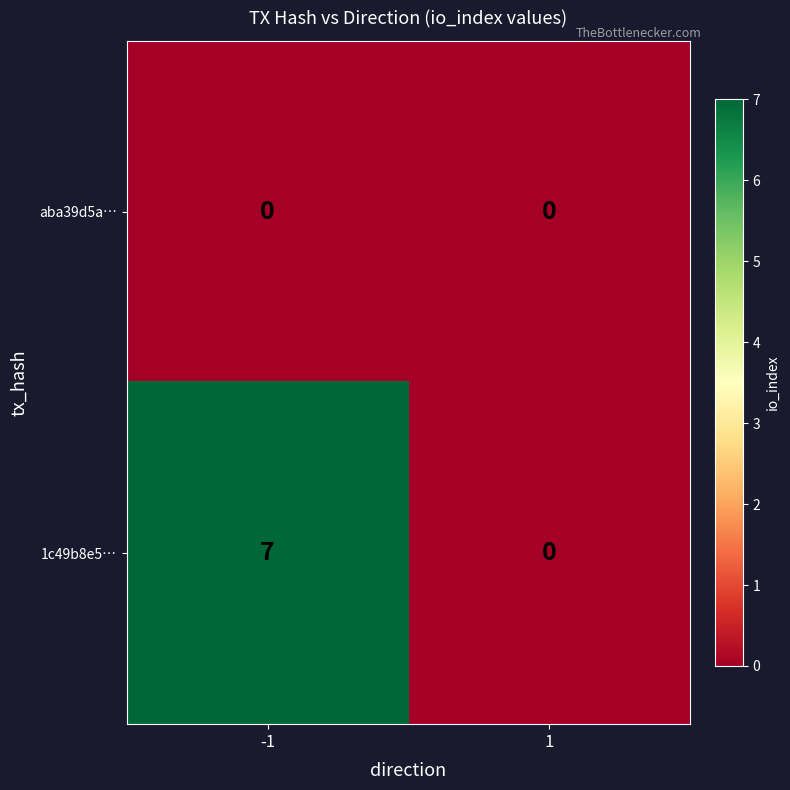

Which series has the widest spread of values?

1c49b8e5…